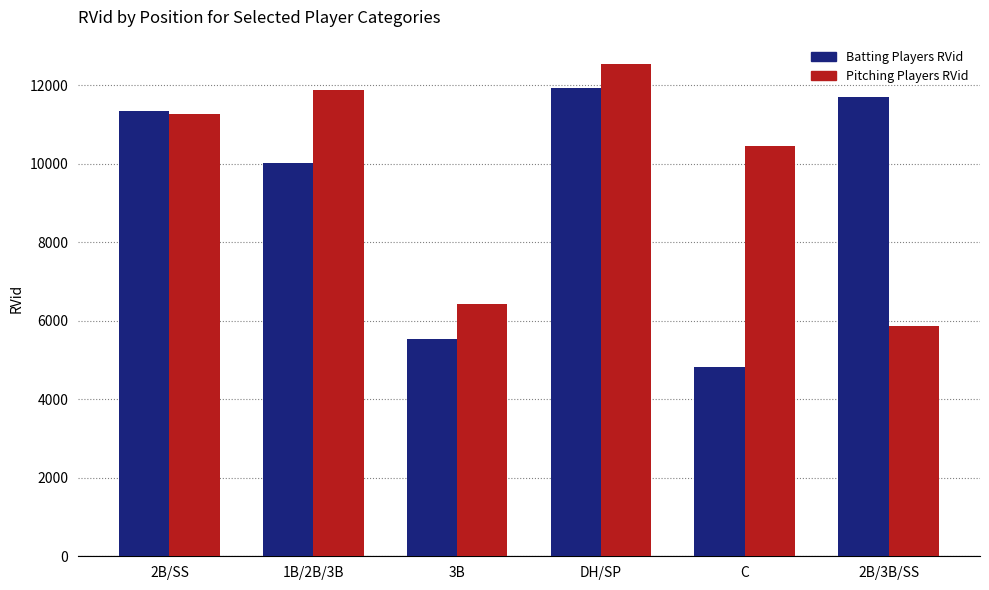

What is the difference between the highest and lowest values at 3B?

888